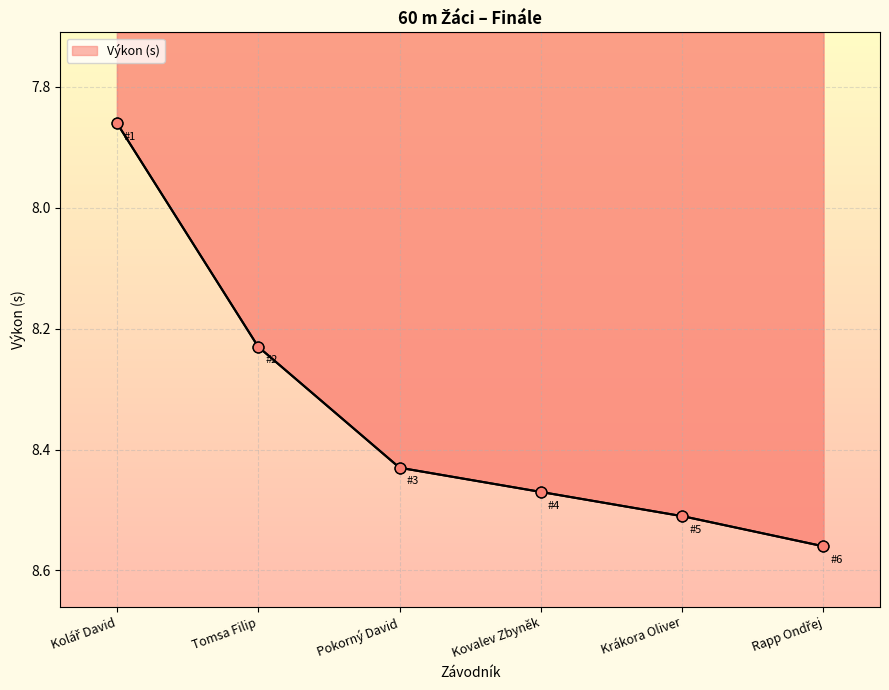

Between Tomsa Filip and Rapp Ondřej, which is larger?

Rapp Ondřej